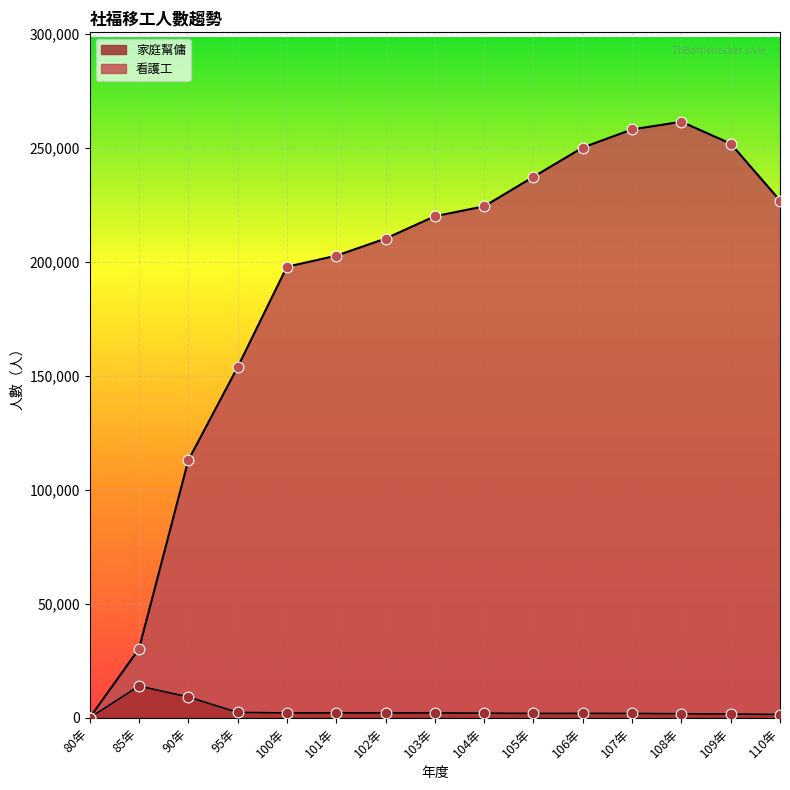

At how many categories does at least one series exceed 98176?

13